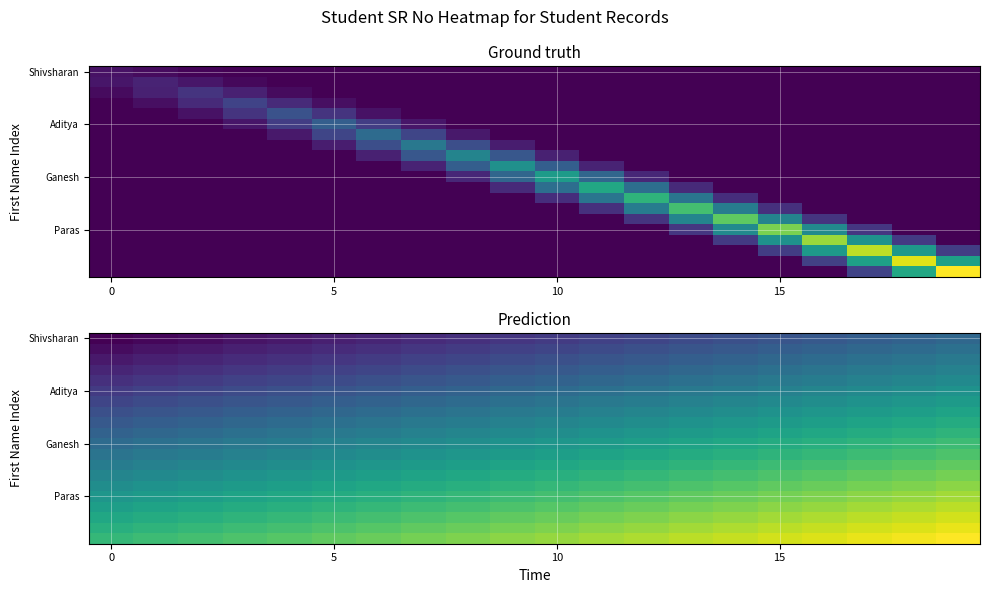

How many distinct data groups are displayed?

20